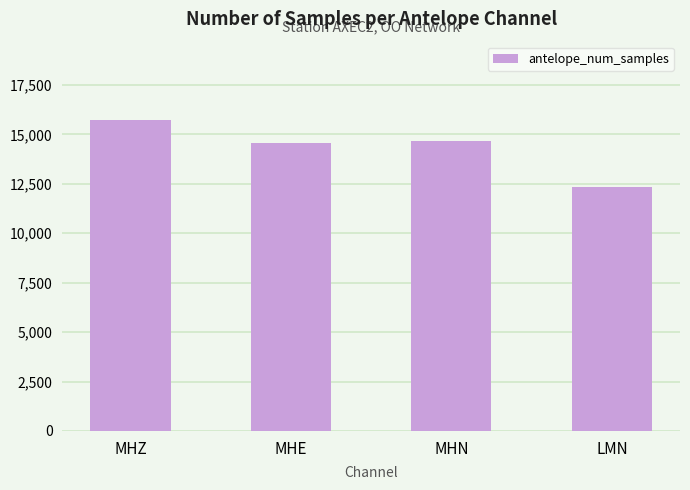

Reading left to right, extract all data points from this chart.

MHZ=15750	MHE=14549	MHN=14645	LMN=12361